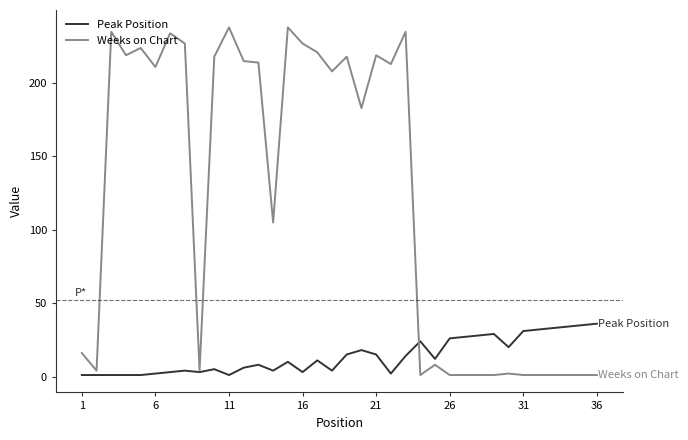

Rank the series by their average value, from lowest to highest.

Peak Position, Weeks on Chart